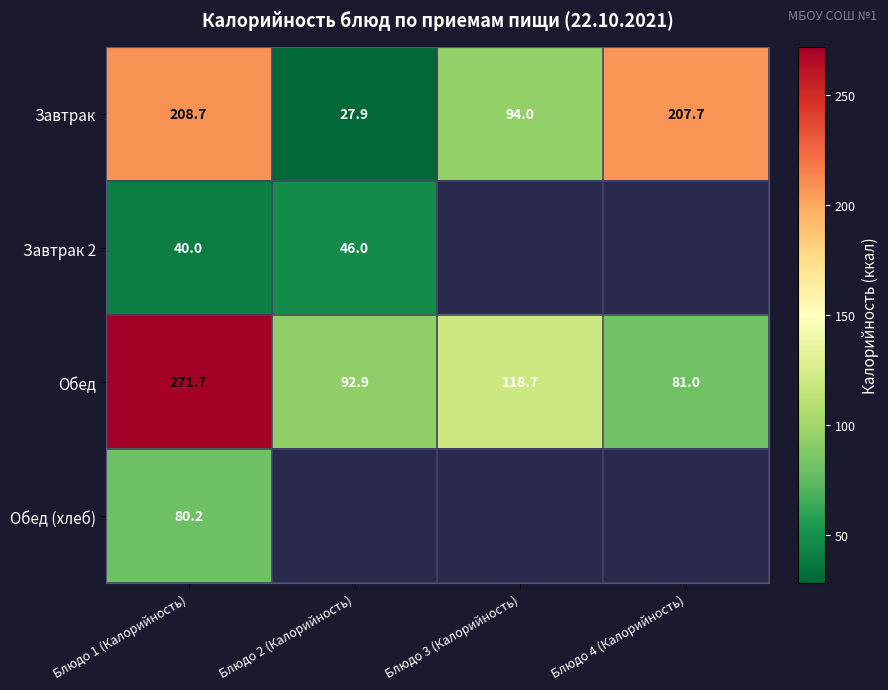

How many data points in Завтрак are less than 207?

2